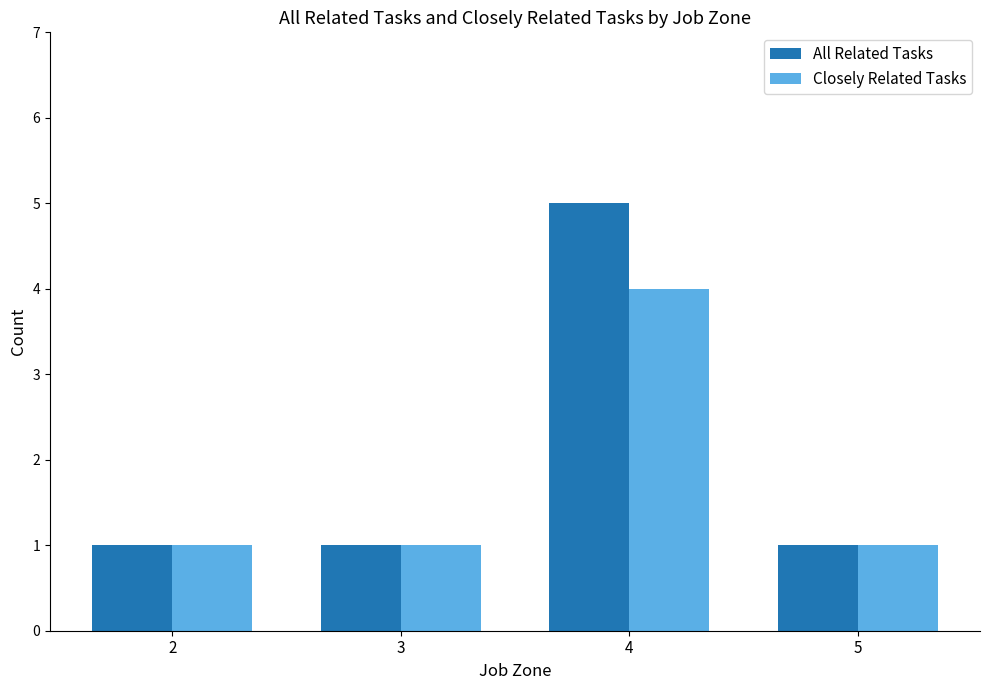

Rank the series by their maximum value, from highest to lowest.

All Related Tasks, Closely Related Tasks